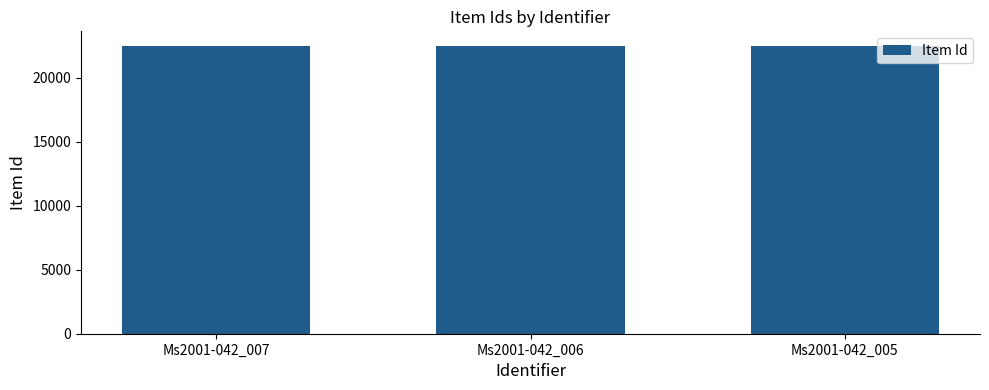

What is the value of the 2nd bar from the left?

22517